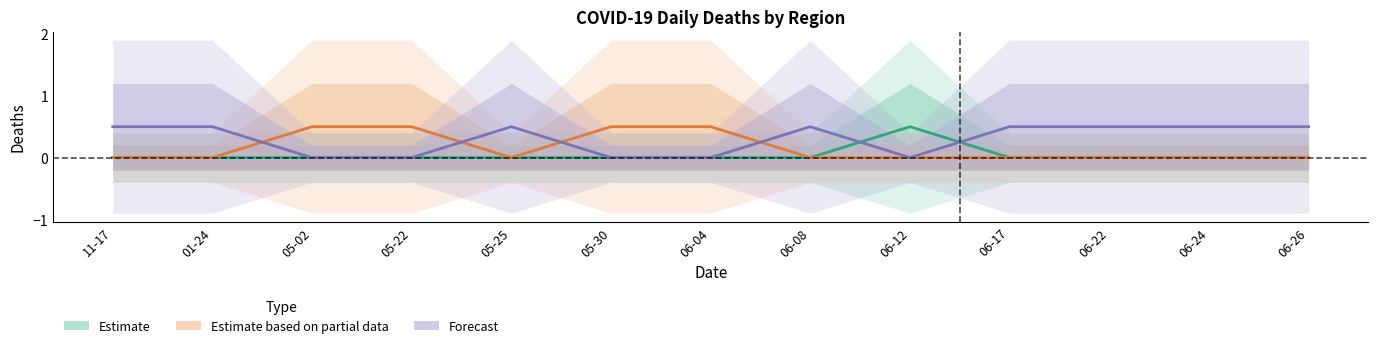

What is the difference between the maximum and minimum values in the East Of England & London series?

0.5